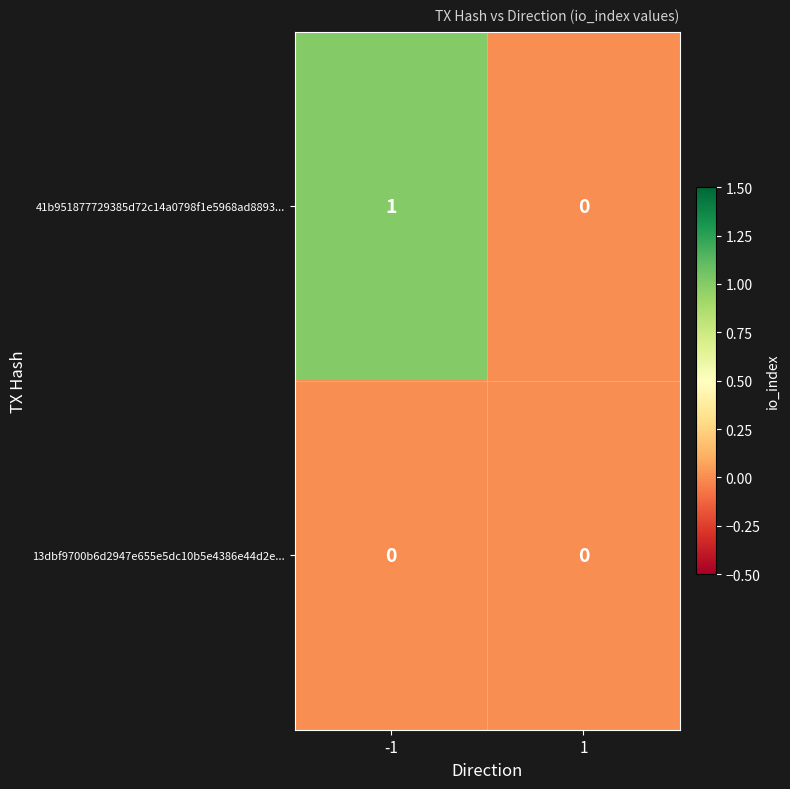

Reading left to right, what are all the values shown in this chart?

41b951877729385d72c14a0798f1e5968ad8893...: -1=1	1=0
13dbf9700b6d2947e655e5dc10b5e4386e44d2e...: -1=0	1=0